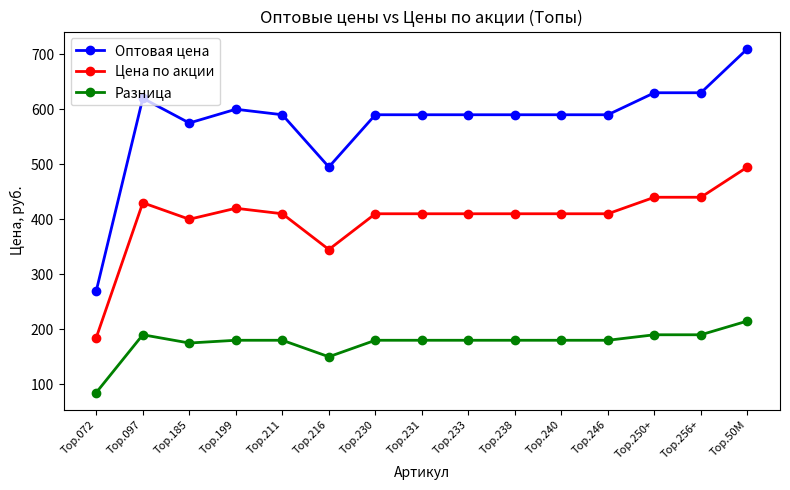

Does the chart display data point markers on the line(s)?

Yes